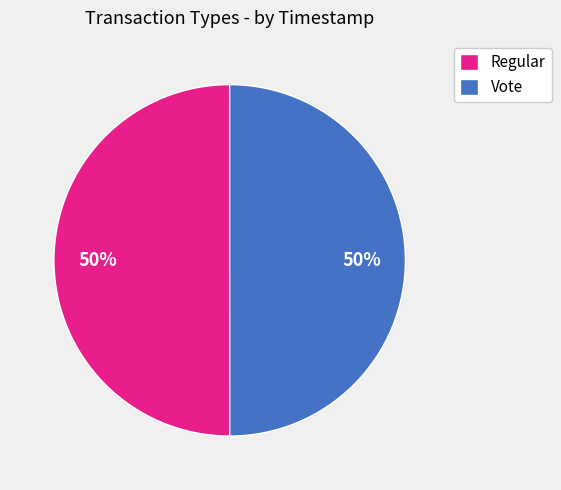

Do Vote and Regular together represent more than half of the pie?

Yes